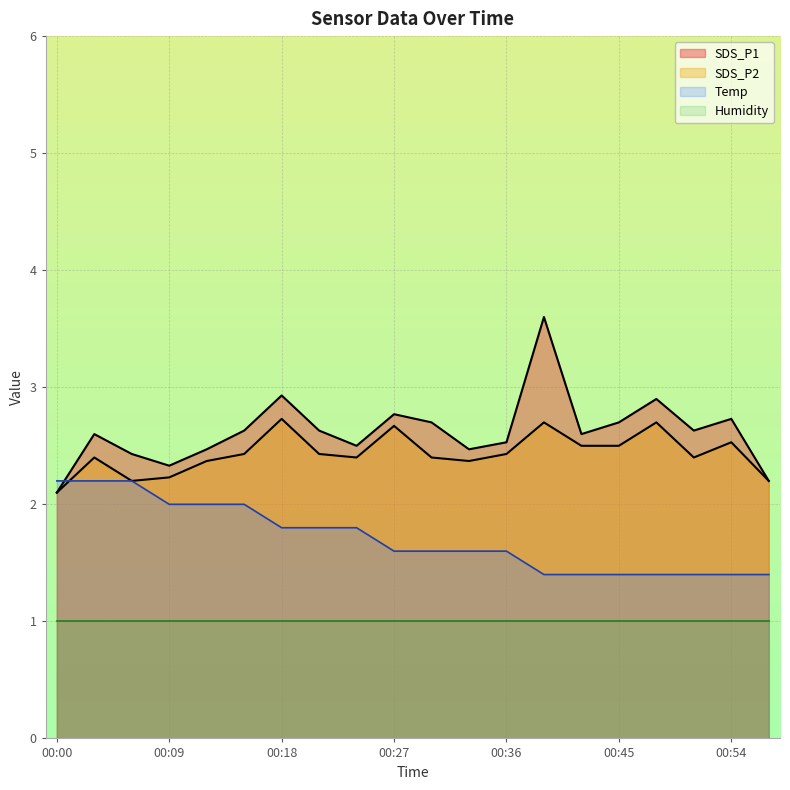

What are all the series names shown in the legend?

SDS_P1, SDS_P2, Temp, Humidity